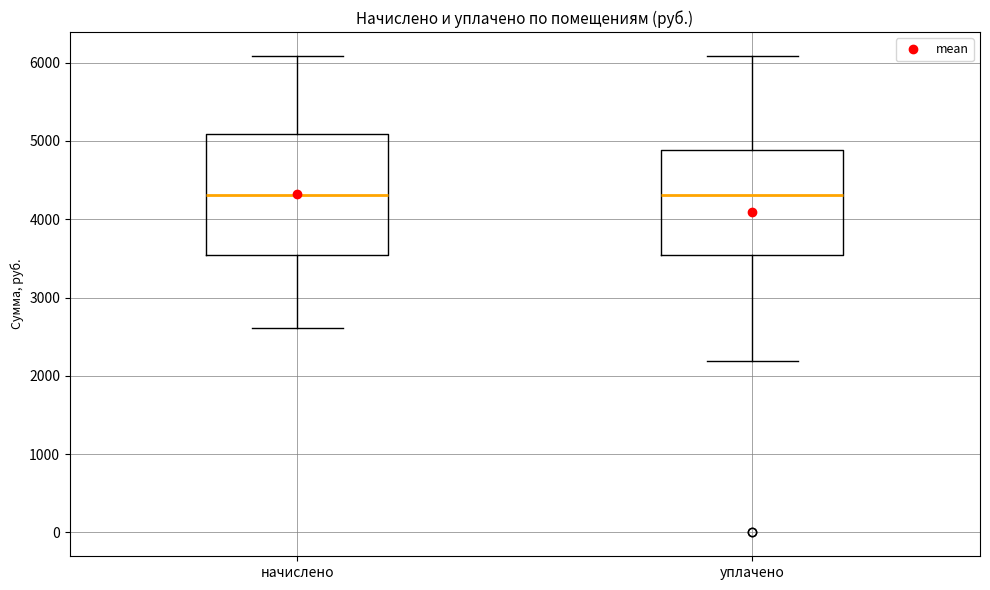

Which box is the tallest, from its lower edge to its upper edge?

начислено